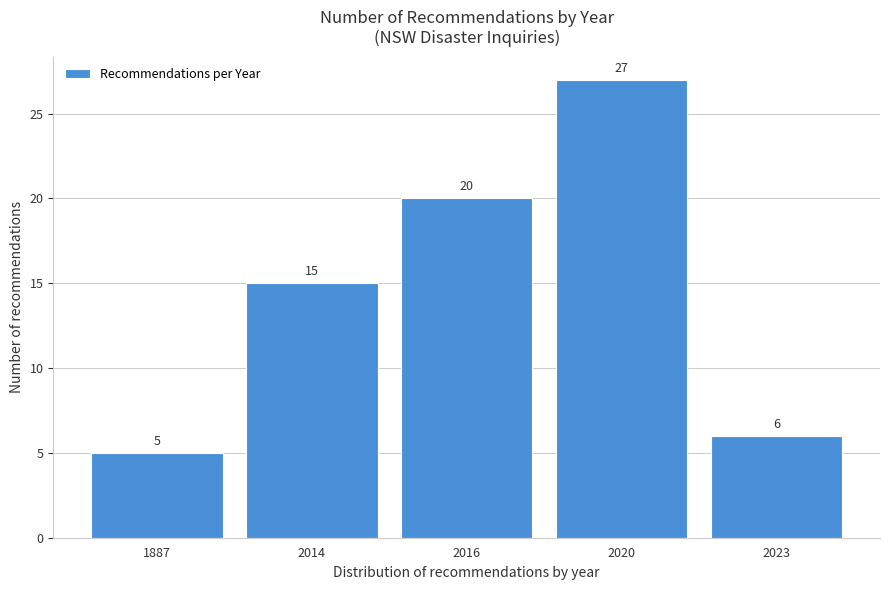

Reading right to left, list all the values displayed in this chart.

6	27	20	15	5